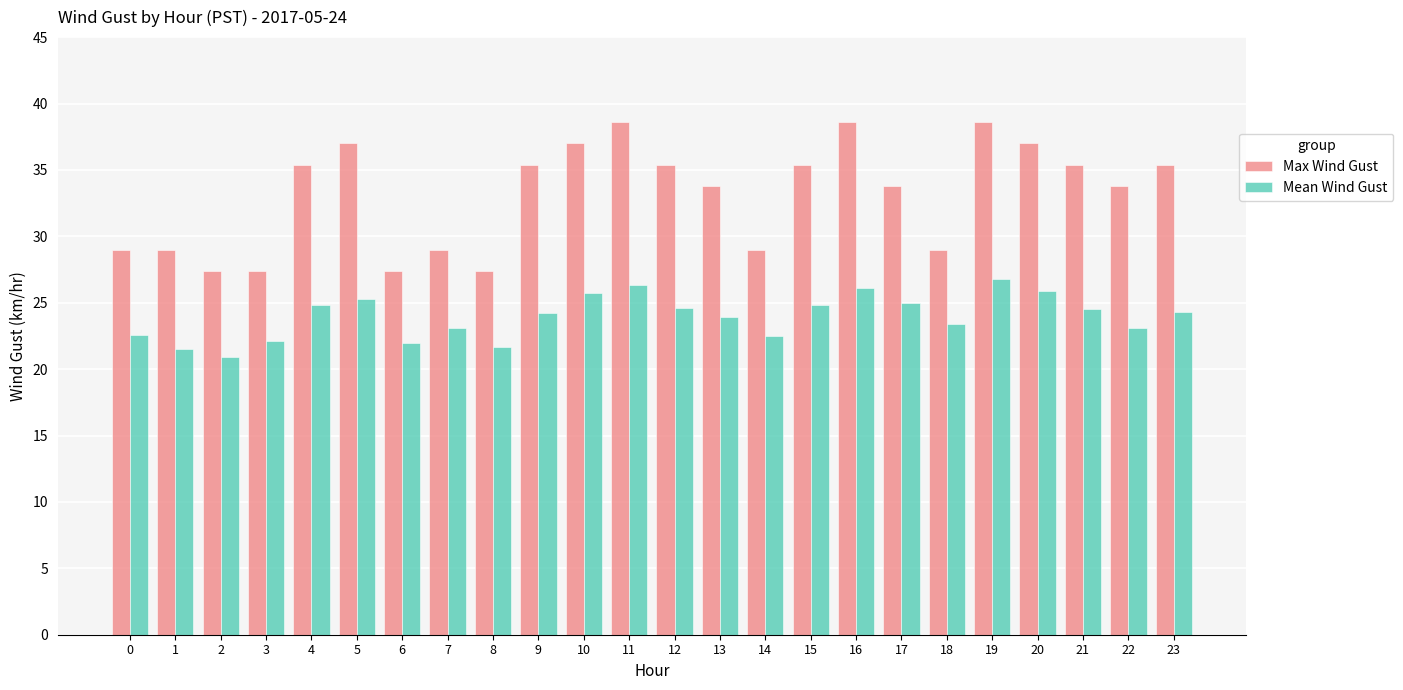

How many groups of bars are there?

24